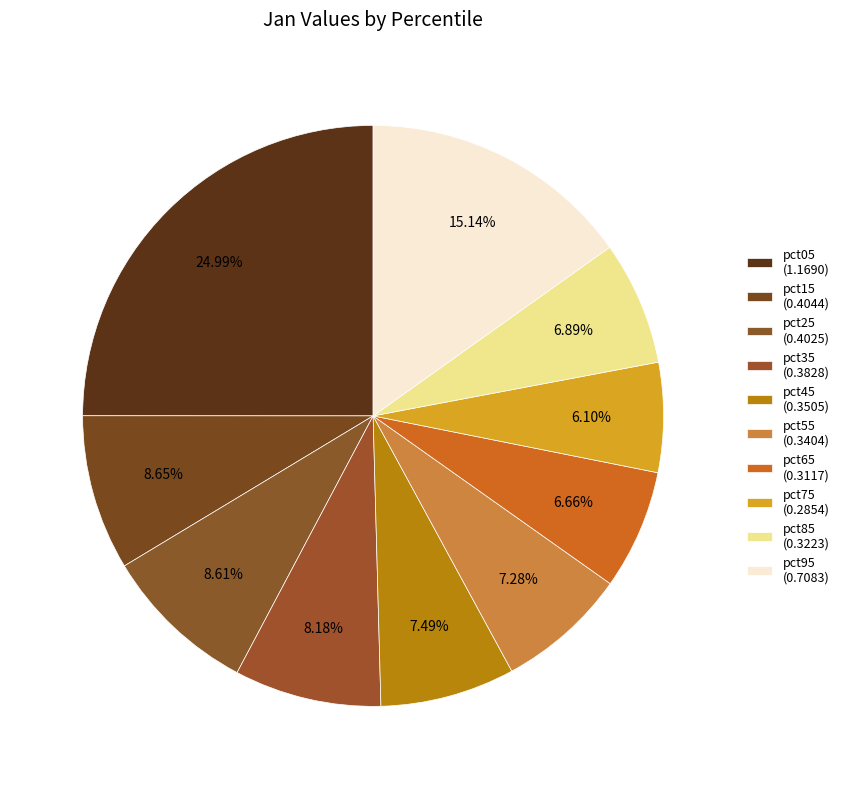

Does pct55 account for over 50% of the chart?

No